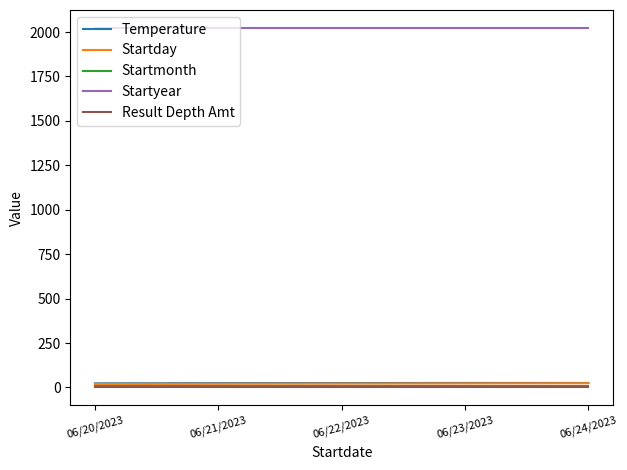

True or false: Startmonth and Startyear intersect in this chart.

False